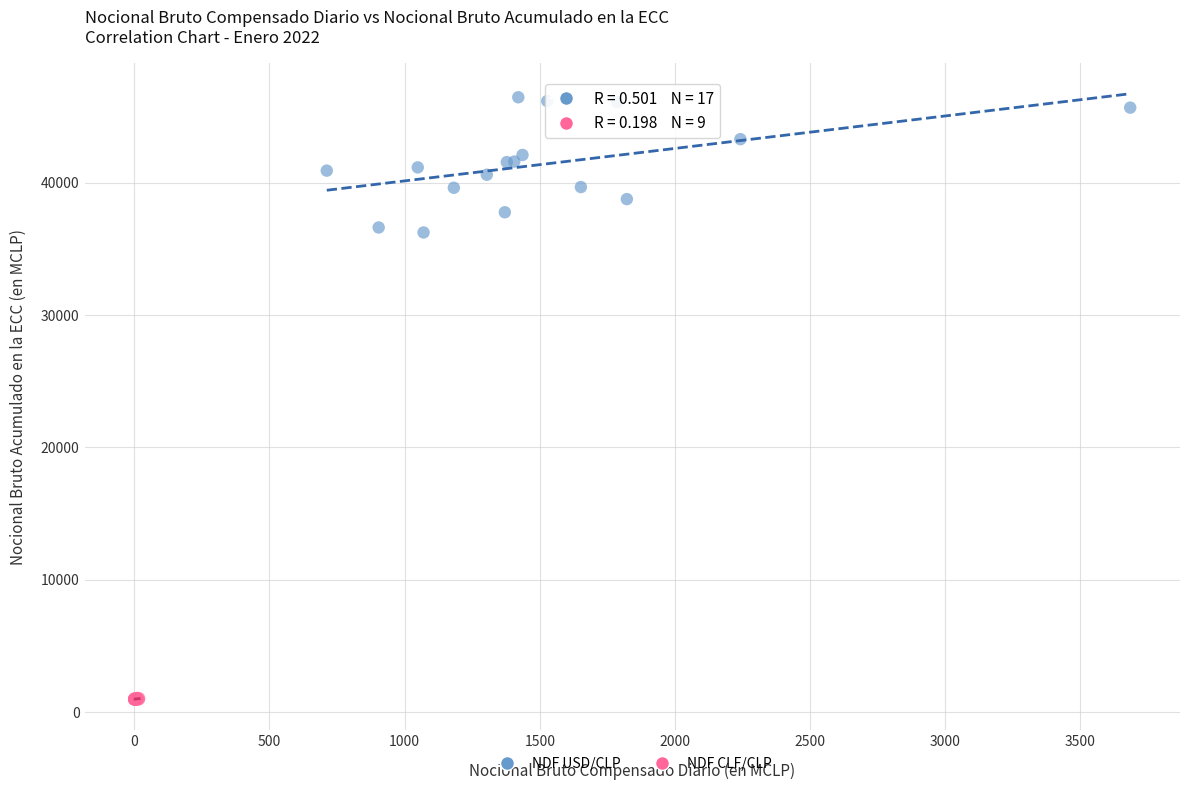

Which series has the largest Y range (max minus min)?

NDF USD/CLP